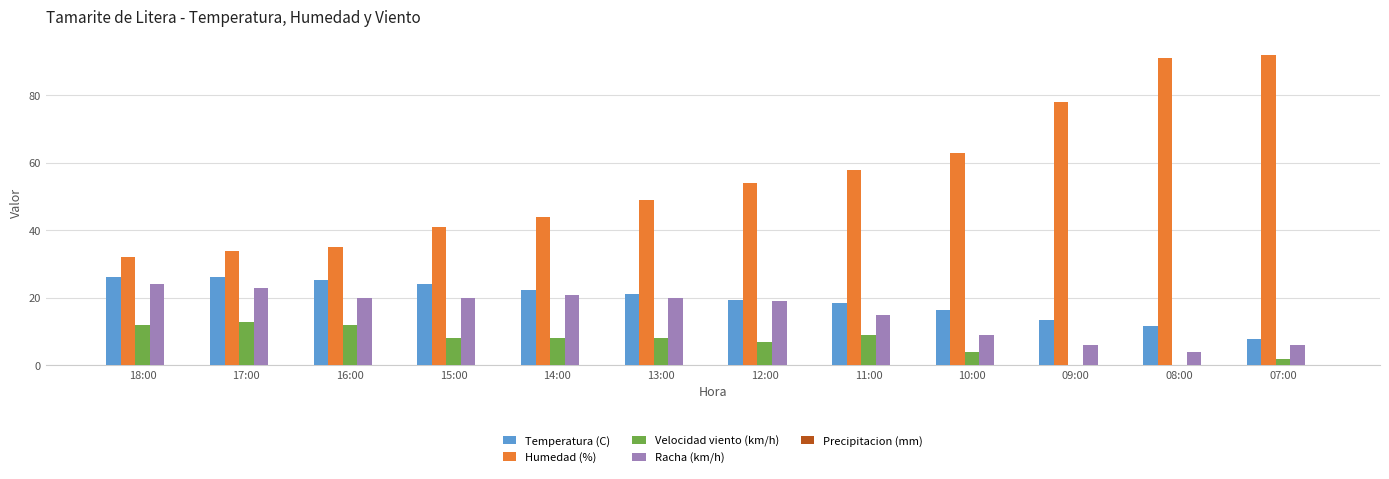

Where does the Velocidad viento (km/h) series first go above 8?

18:00